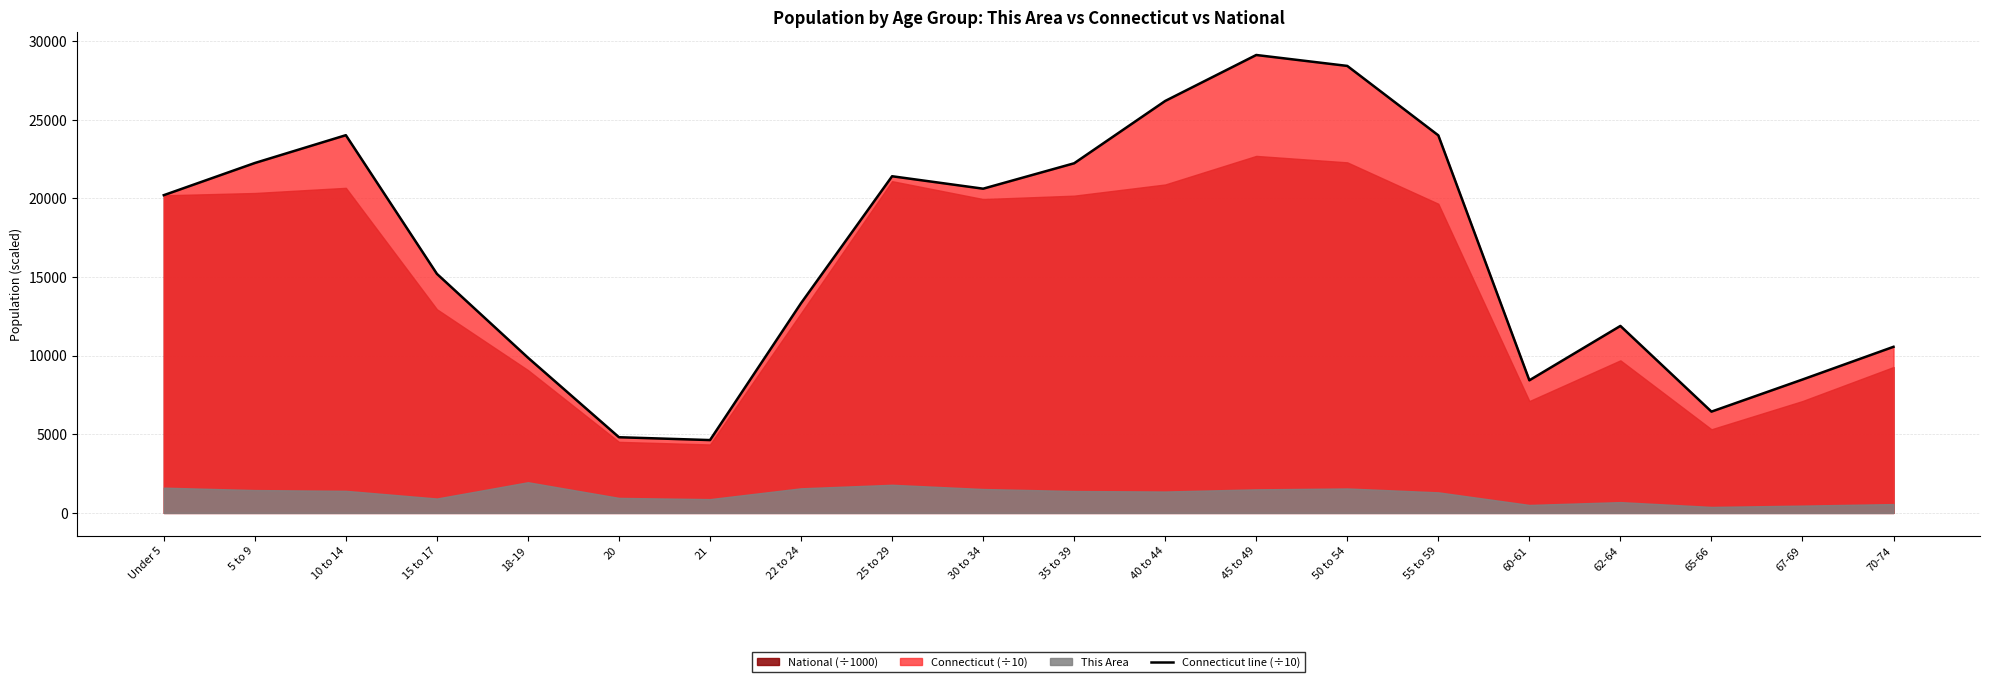

Does the chart display data point markers on the line(s)?

No